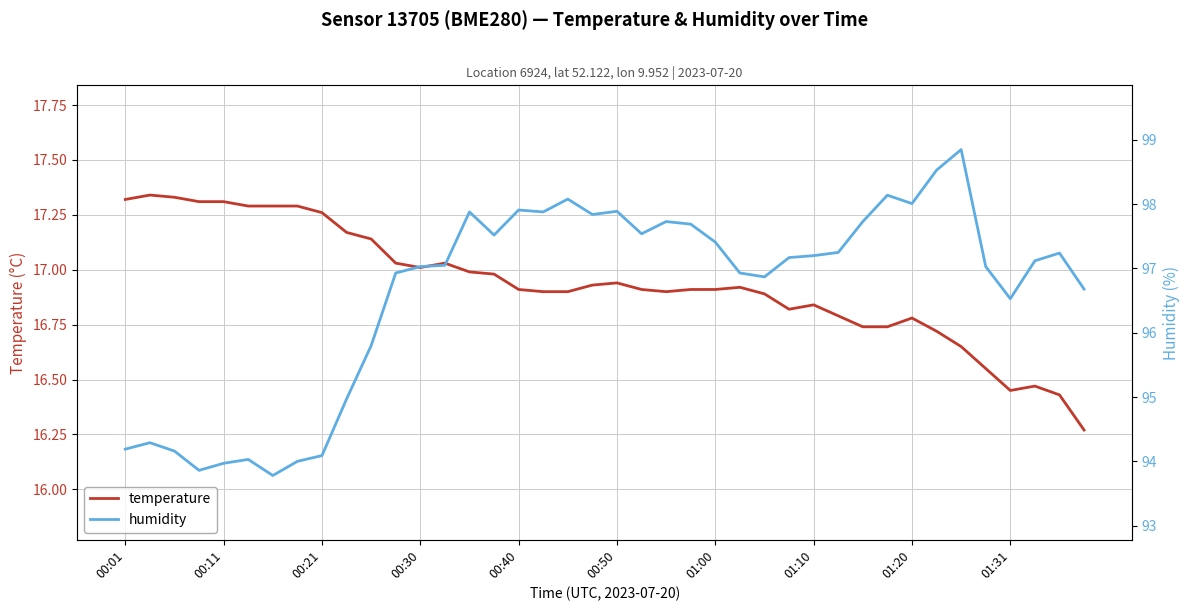

The temperature series shows 26.7 at 00:40. True or false?

False